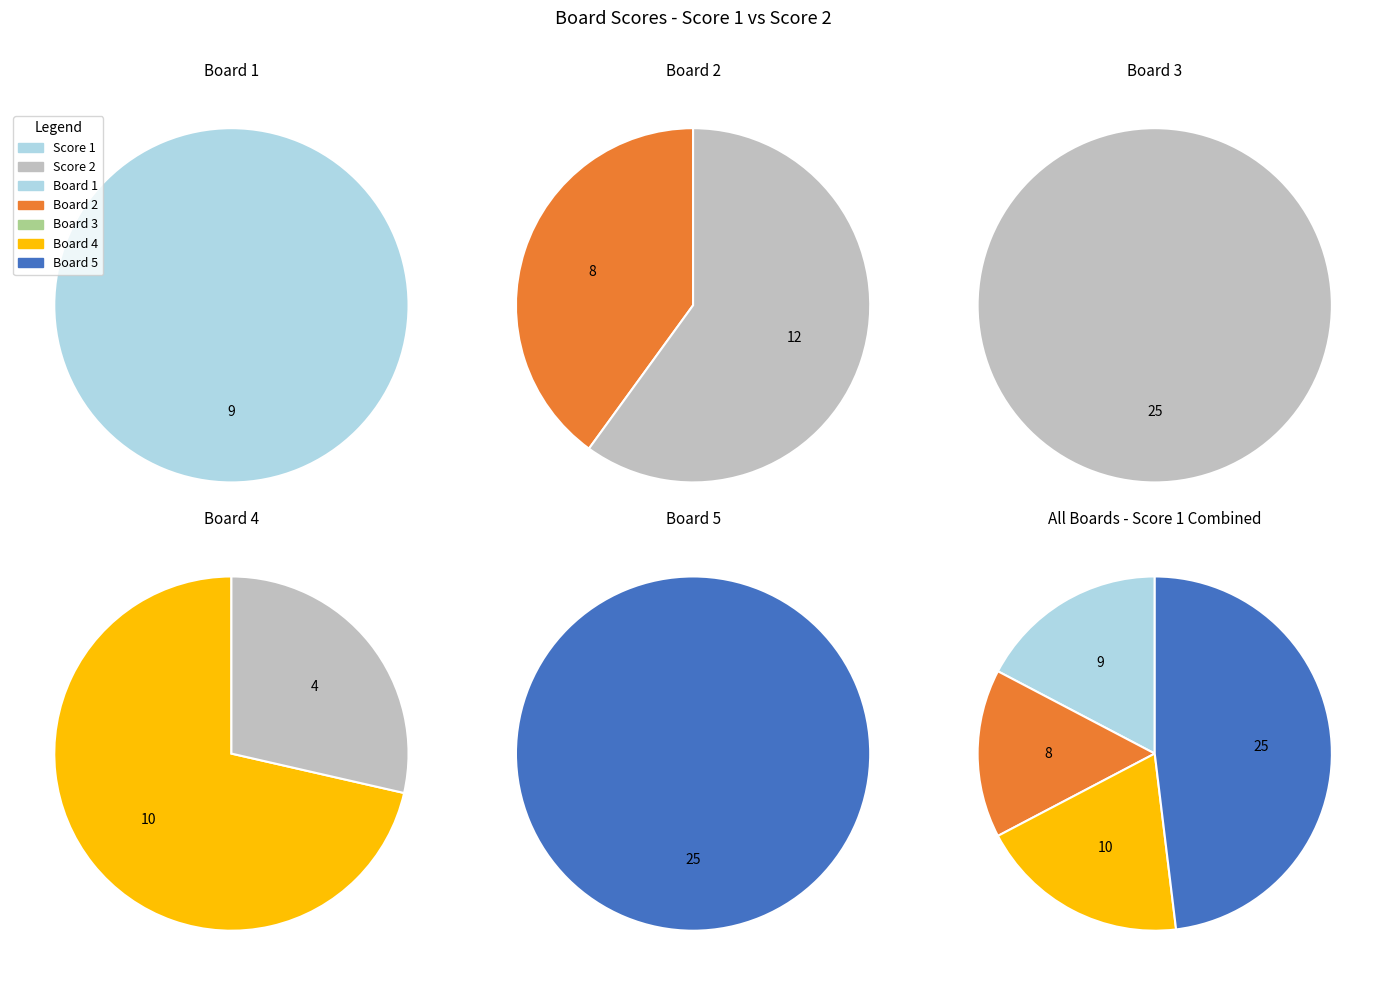

Does 4 account for over 50% of the chart?

No